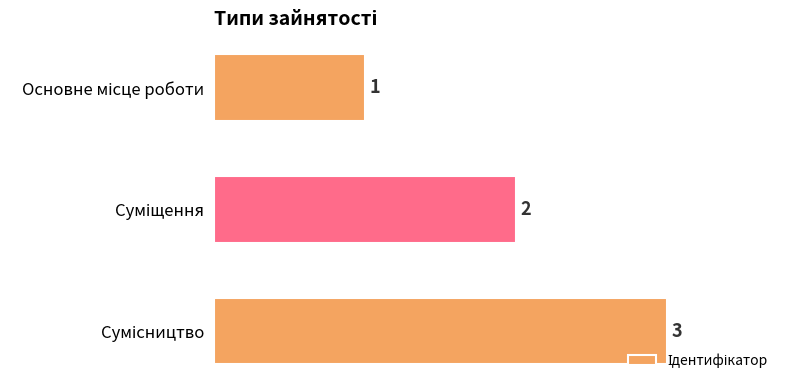

What is the value of the 3rd bar from the top?

3